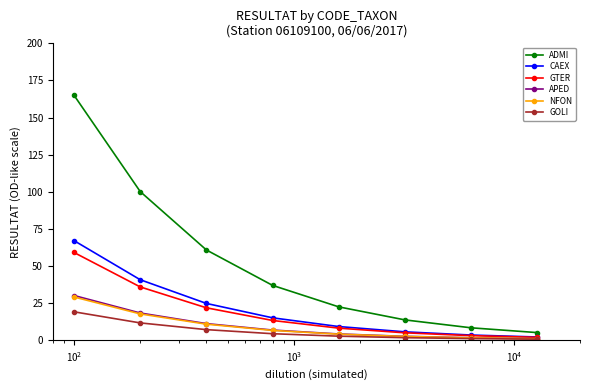

What is the value of the APED point at the 1st from the left?

30.0